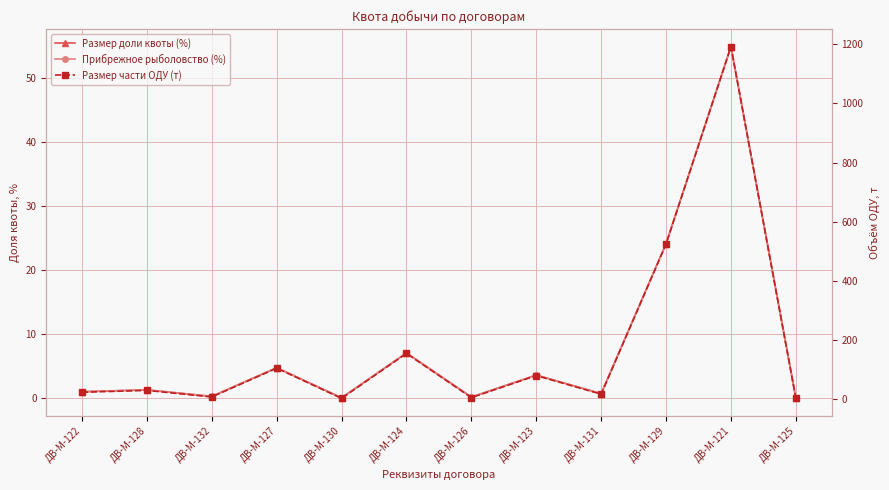

What is the maximum value for Размер доли квоты (%)?

54.9